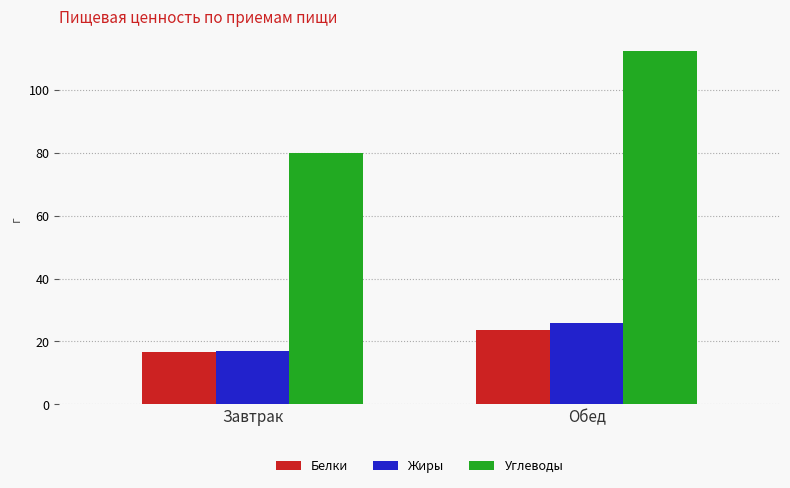

Which series has the largest range (max minus min)?

Углеводы